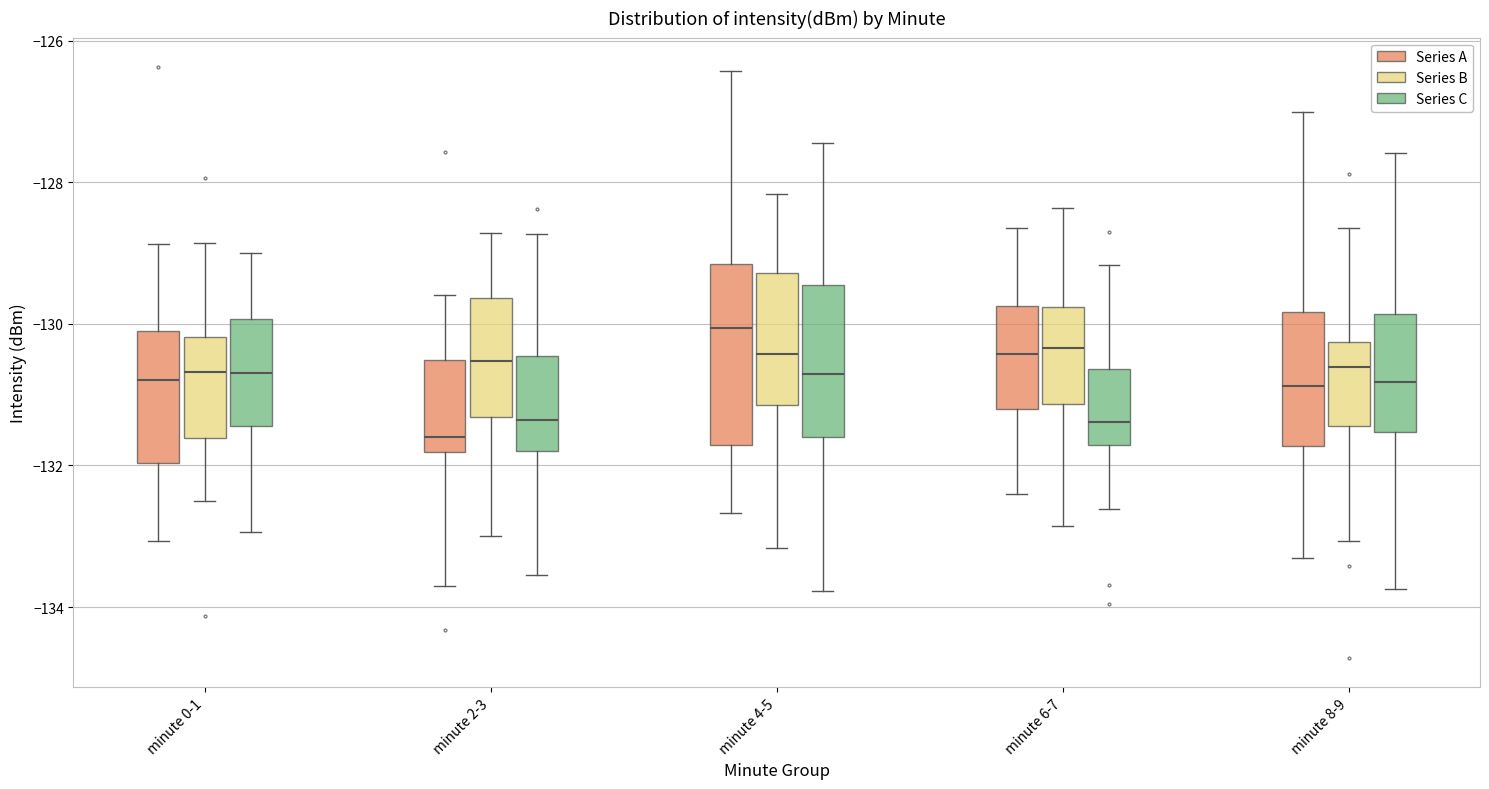

Reading left to right, read every box against the y-axis: the position of its median line, the range the box covers, and the ends of its whiskers. The values are not printed on the chart, so give them approximately, as read against the axis.

minute 0-1 (Series A): median -130.8, box -132.0 to -130.2, whiskers -133.0 to -128.8
minute 0-1 (Series B): median -130.6, box -131.6 to -130.2, whiskers -132.6 to -128.8
minute 0-1 (Series C): median -130.6, box -131.4 to -130.0, whiskers -133.0 to -129.0
minute 2-3 (Series A): median -131.6, box -131.8 to -130.6, whiskers -133.8 to -129.6
minute 2-3 (Series B): median -130.6, box -131.4 to -129.6, whiskers -133.0 to -128.8
minute 2-3 (Series C): median -131.4, box -131.8 to -130.4, whiskers -133.6 to -128.8
minute 4-5 (Series A): median -130.0, box -131.8 to -129.2, whiskers -132.6 to -126.4
minute 4-5 (Series B): median -130.4, box -131.2 to -129.2, whiskers -133.2 to -128.2
minute 4-5 (Series C): median -130.8, box -131.6 to -129.4, whiskers -133.8 to -127.4
minute 6-7 (Series A): median -130.4, box -131.2 to -129.8, whiskers -132.4 to -128.6
minute 6-7 (Series B): median -130.4, box -131.2 to -129.8, whiskers -132.8 to -128.4
minute 6-7 (Series C): median -131.4, box -131.8 to -130.6, whiskers -132.6 to -129.2
minute 8-9 (Series A): median -130.8, box -131.8 to -129.8, whiskers -133.4 to -127.0
minute 8-9 (Series B): median -130.6, box -131.4 to -130.2, whiskers -133.0 to -128.6
minute 8-9 (Series C): median -130.8, box -131.6 to -129.8, whiskers -133.8 to -127.6